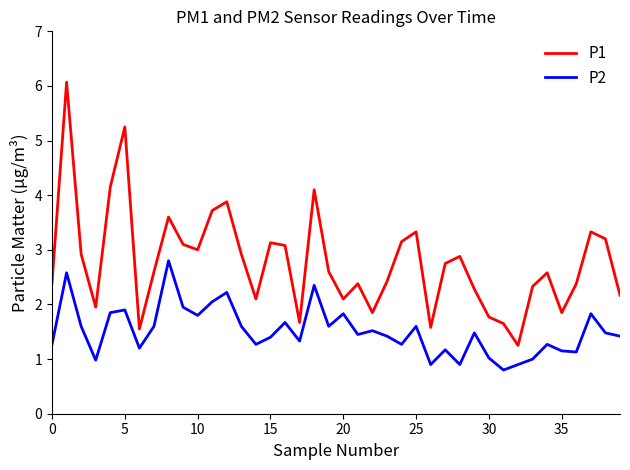

What is the sum of all P2 values?

60.6